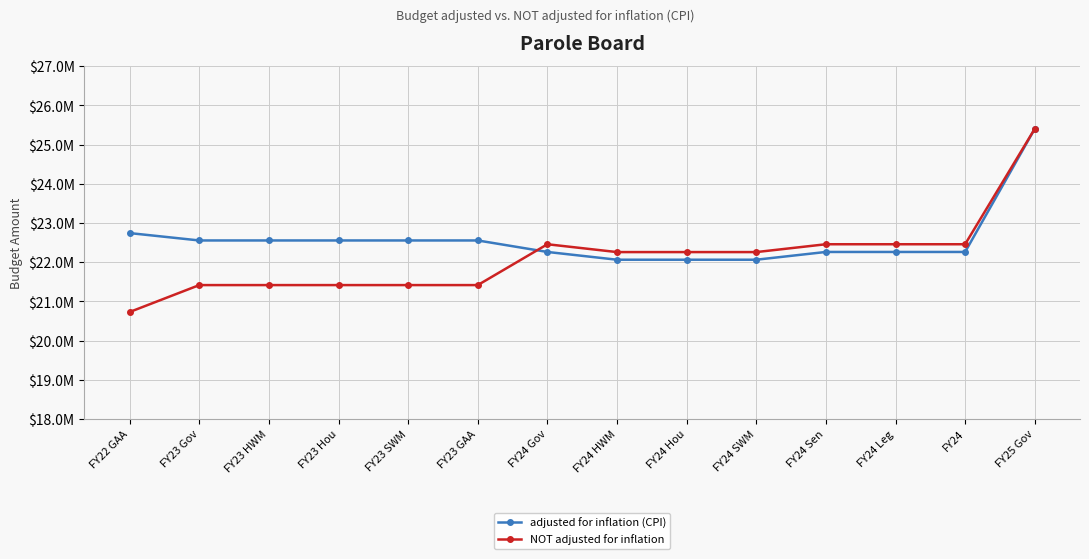

True or false: NOT adjusted for inflation has a value of 21415461 at FY23 Gov.

True